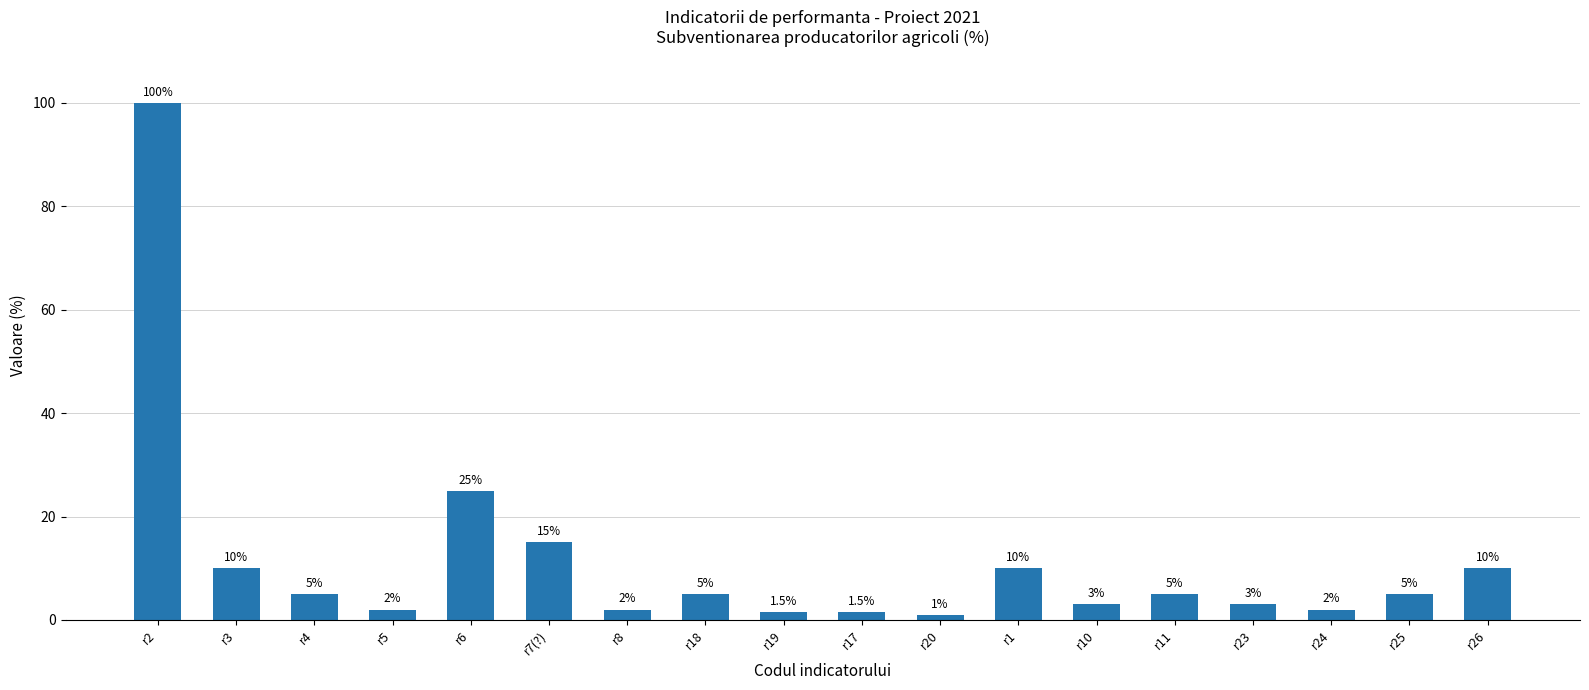

What is the minimum value shown in the chart?

1.0